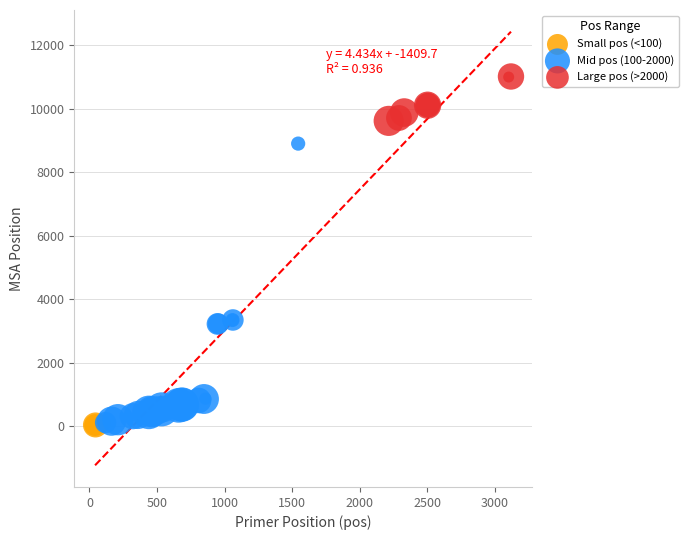

Which series contains the highest Y value?

Large pos (>2000)